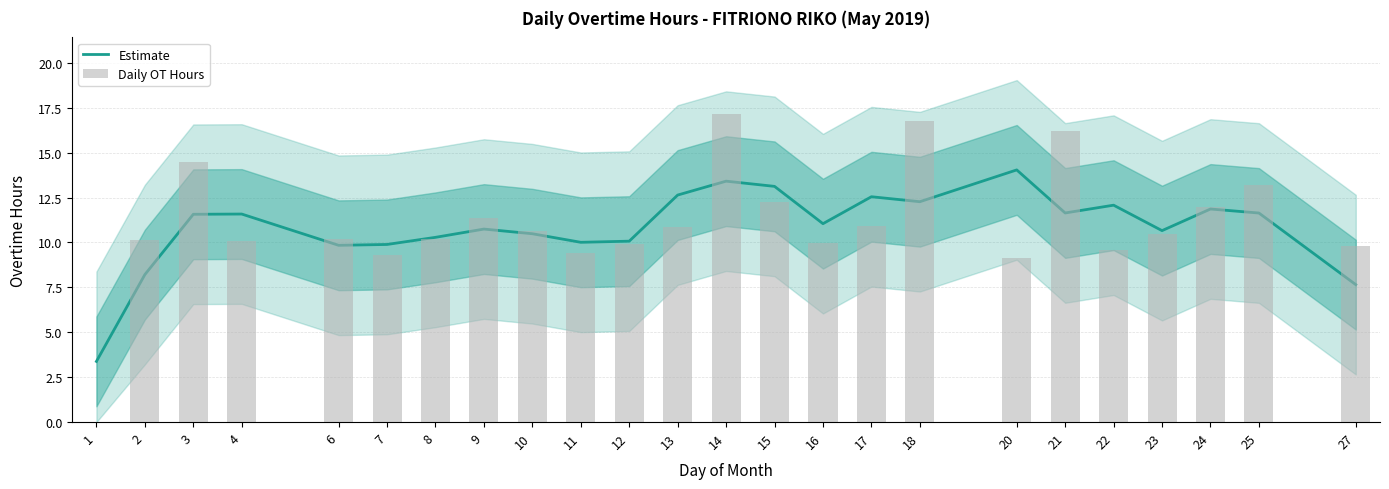

Reading left to right, list all the values displayed in this chart.

Estimate: 1=3.4	2=8.2	3=11.6	4=11.6	6=9.8	7=9.9	8=10.3	9=10.7	10=10.5	11=10.0	12=10.1	13=12.6	14=13.4	15=13.1	16=11.0	17=12.5	18=12.3	20=14.0	21=11.6	22=12.1	23=10.7	24=11.9	25=11.6	27=7.6
Daily OT Hours: 1=0.0	2=10.1	3=14.5	4=10.1	6=10.2	7=9.3	8=10.2	9=11.4	10=10.7	11=9.4	12=9.9	13=10.8	14=17.1	15=12.2	16=10.0	17=10.9	18=16.8	20=9.2	21=16.2	22=9.6	23=10.4	24=12.0	25=13.2	27=9.8